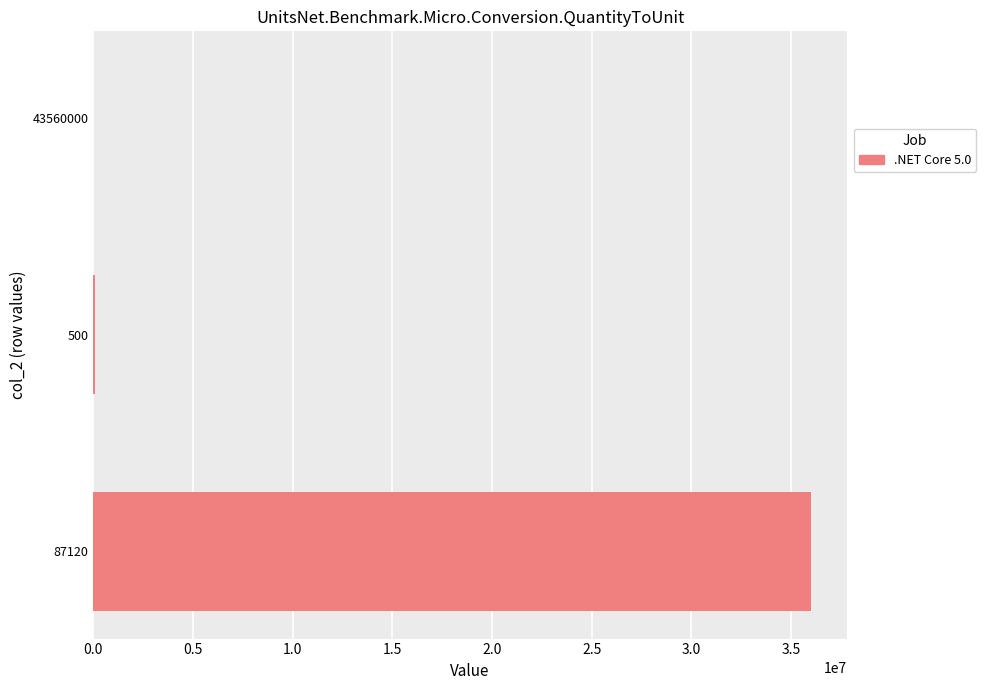

How many categories are shown in the chart?

3